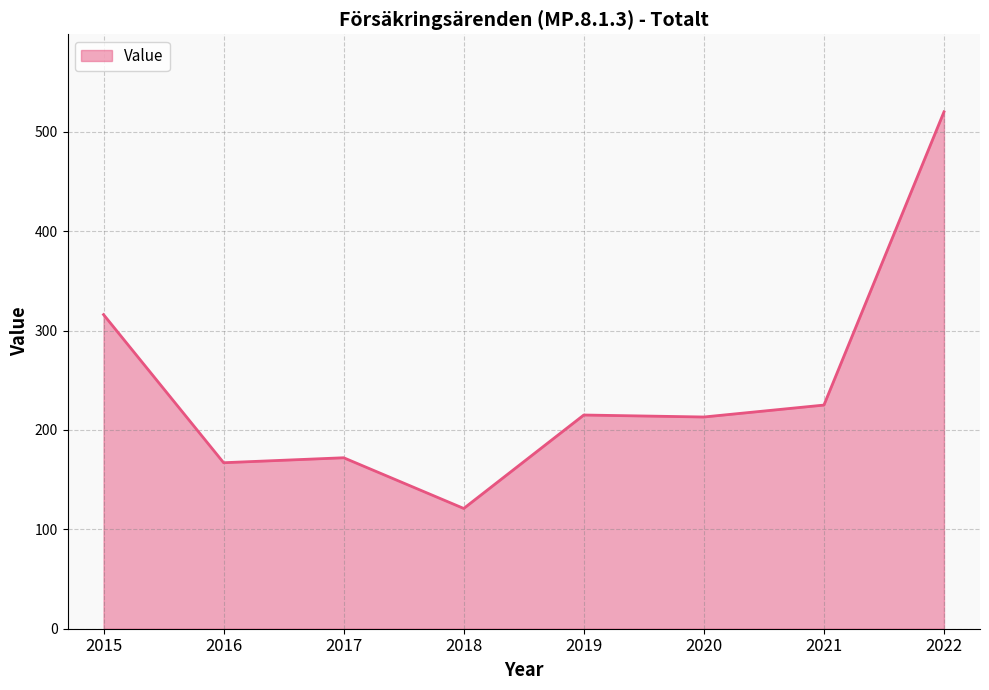

Approximately how many times larger is the value at 2015 compared to 2020?

1.5